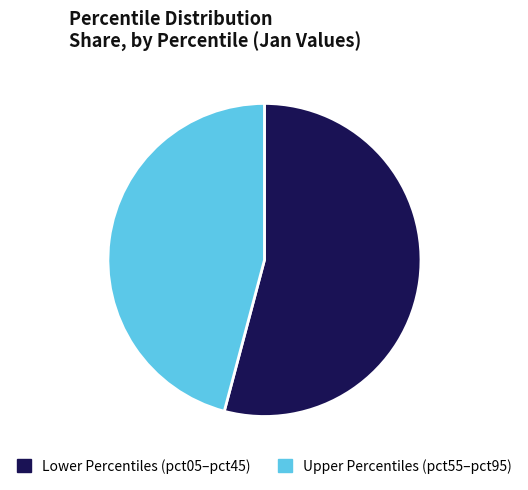

What is the smallest slice in the pie chart?

Upper Percentiles (pct55–pct95)